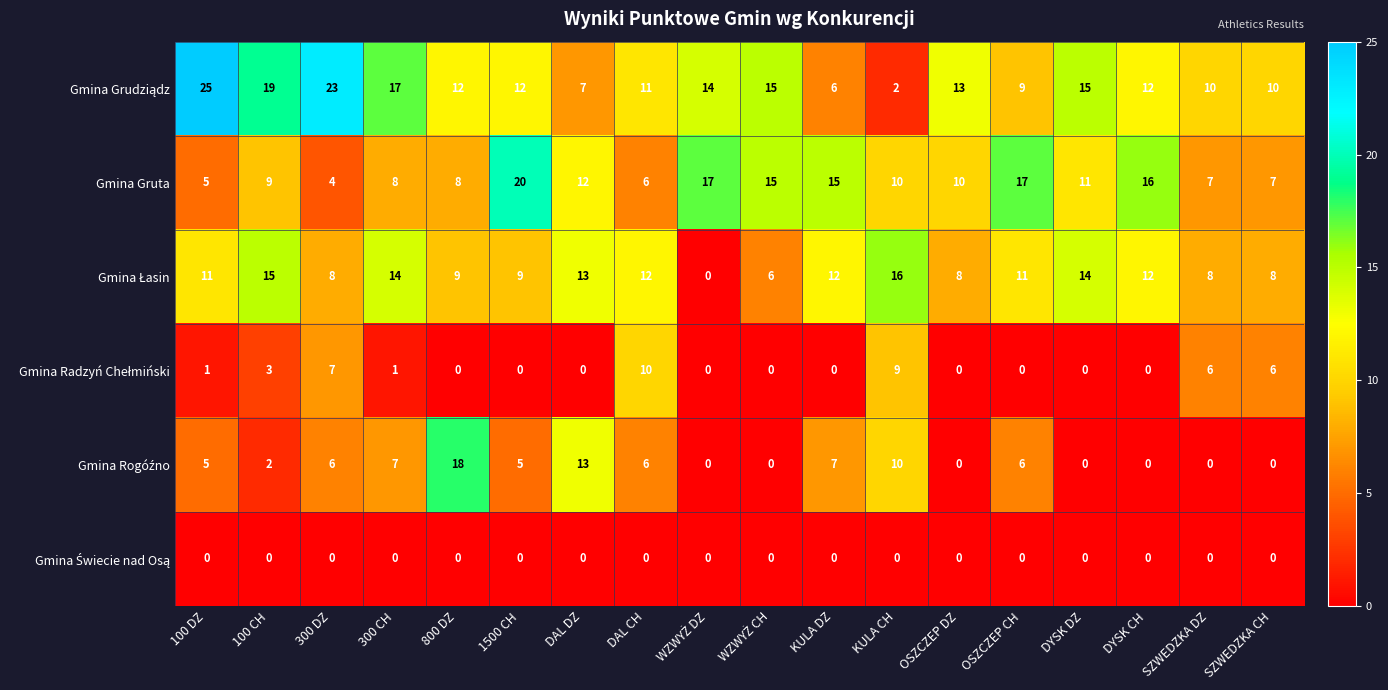

At how many categories does at least one series exceed 11?

16